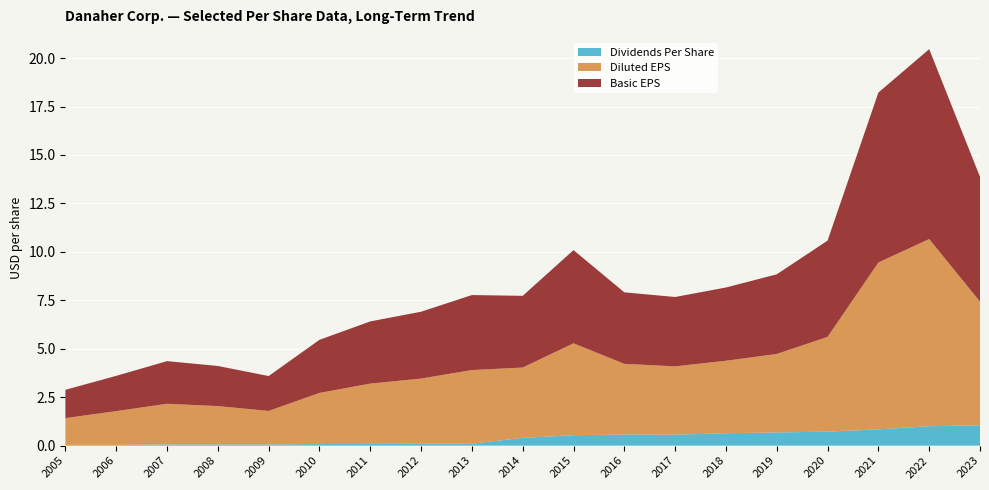

Reading left to right, list all the values displayed in this chart.

Basic EPS: 2005=1.5	2006=1.8	2007=2.2	2008=2.1	2009=1.8	2010=2.7	2011=3.2	2012=3.5	2013=3.9	2014=3.7	2015=4.8	2016=3.7	2017=3.6	2018=3.8	2019=4.1	2020=5.0	2021=8.8	2022=9.8	2023=6.4
Diluted EPS: 2005=1.4	2006=1.7	2007=2.1	2008=2.0	2009=1.7	2010=2.6	2011=3.1	2012=3.4	2013=3.8	2014=3.6	2015=4.7	2016=3.6	2017=3.5	2018=3.7	2019=4.0	2020=4.9	2021=8.6	2022=9.7	2023=6.4
Dividends Per Share: 2005=0.0	2006=0.0	2007=0.1	2008=0.1	2009=0.1	2010=0.1	2011=0.1	2012=0.1	2013=0.1	2014=0.4	2015=0.5	2016=0.6	2017=0.6	2018=0.6	2019=0.7	2020=0.7	2021=0.8	2022=1.0	2023=1.1